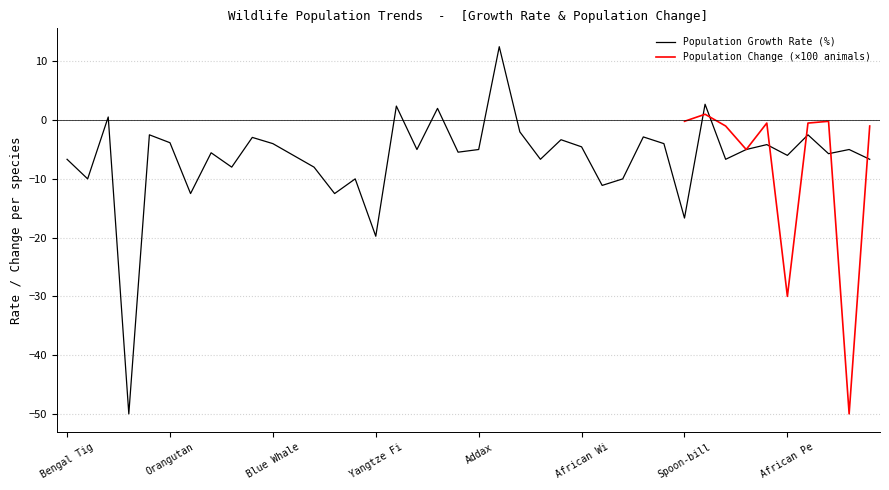

Reading left to right, extract all data points from this chart.

-6.7	-10.0	0.5	-50.0	-2.5	-3.8	-12.5	-5.6	-8.0	-2.9	-4.0	-6.0	-8.0	-12.5	-10.0	-19.8	2.4	-5.0	2.0	-5.5	-5.0	12.5	-2.0	-6.7	-3.3	-4.5	-11.1	-10.0	-2.9	-4.0	-16.7	2.7	-6.7	-5.0	-4.2	-6.0	-2.5	-5.7	-5.0	-6.7